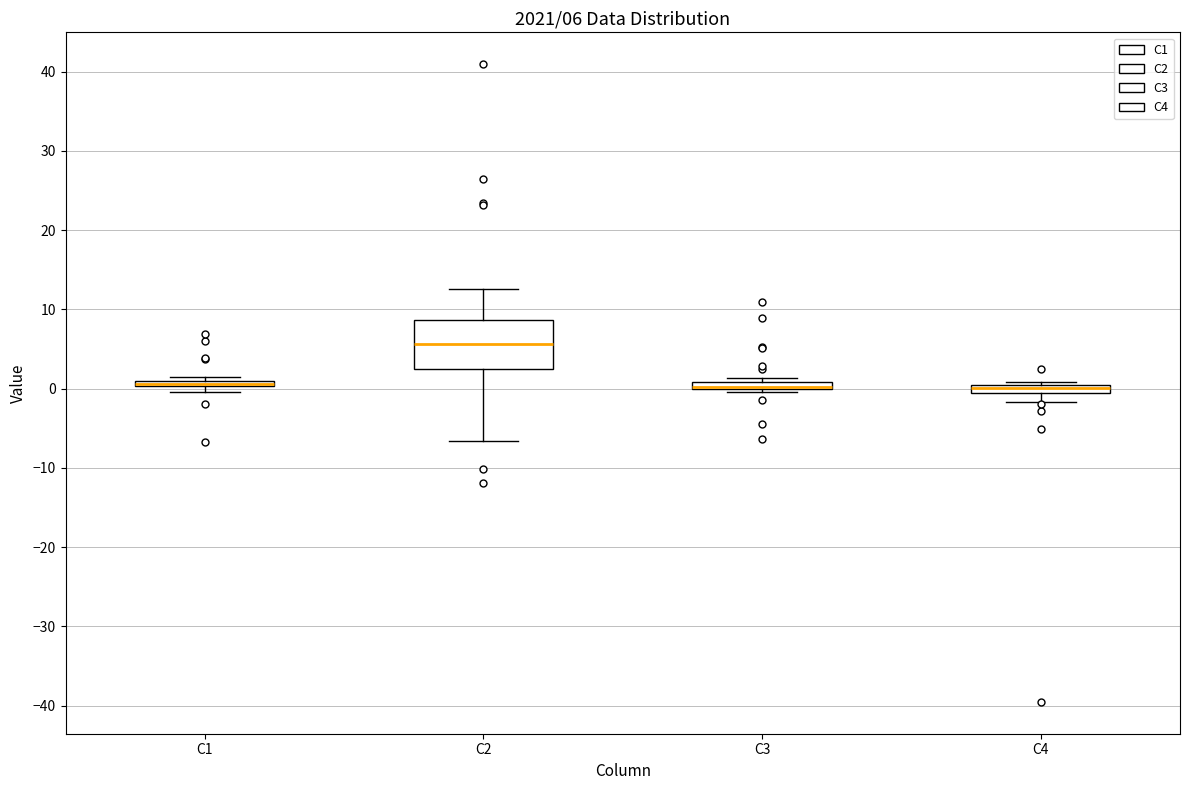

Which box is the tallest, from its lower edge to its upper edge?

C2